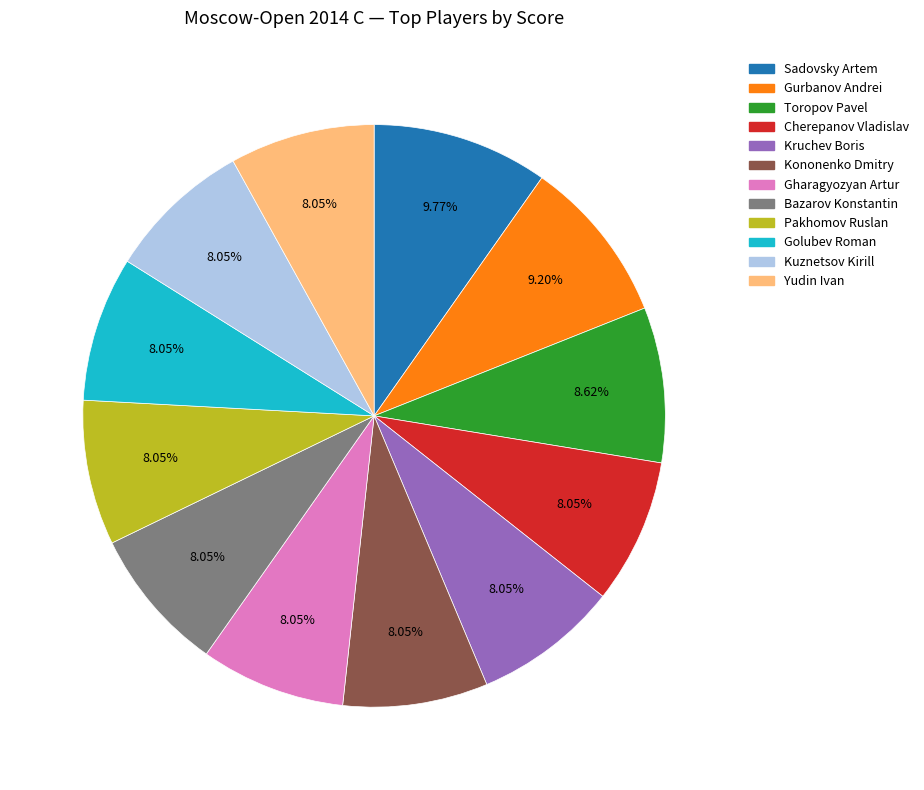

To the nearest percent, what percentage of the pie is Yudin Ivan?

8%